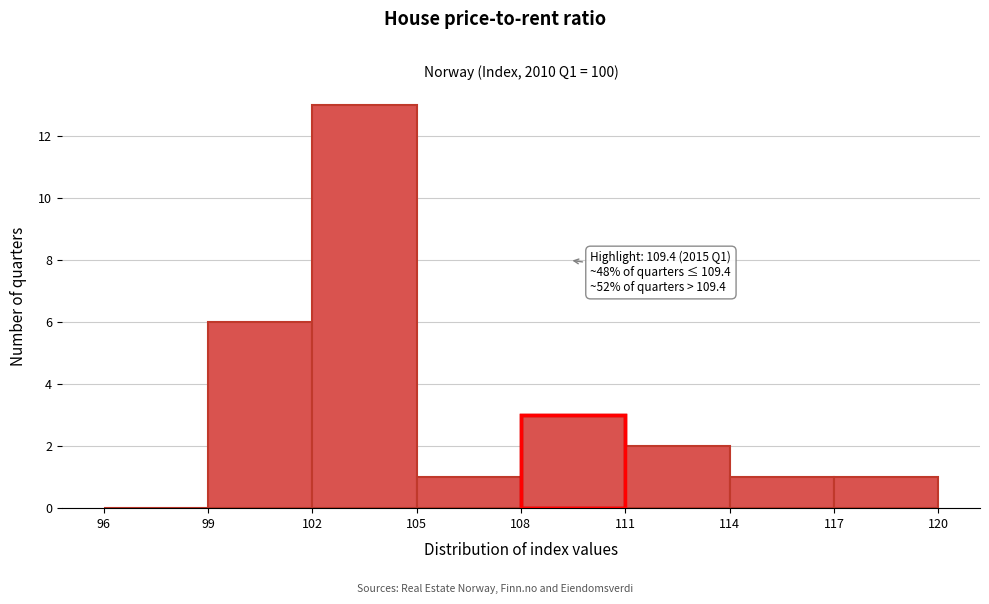

Which range on the x-axis has the tallest bar?

102 to 105